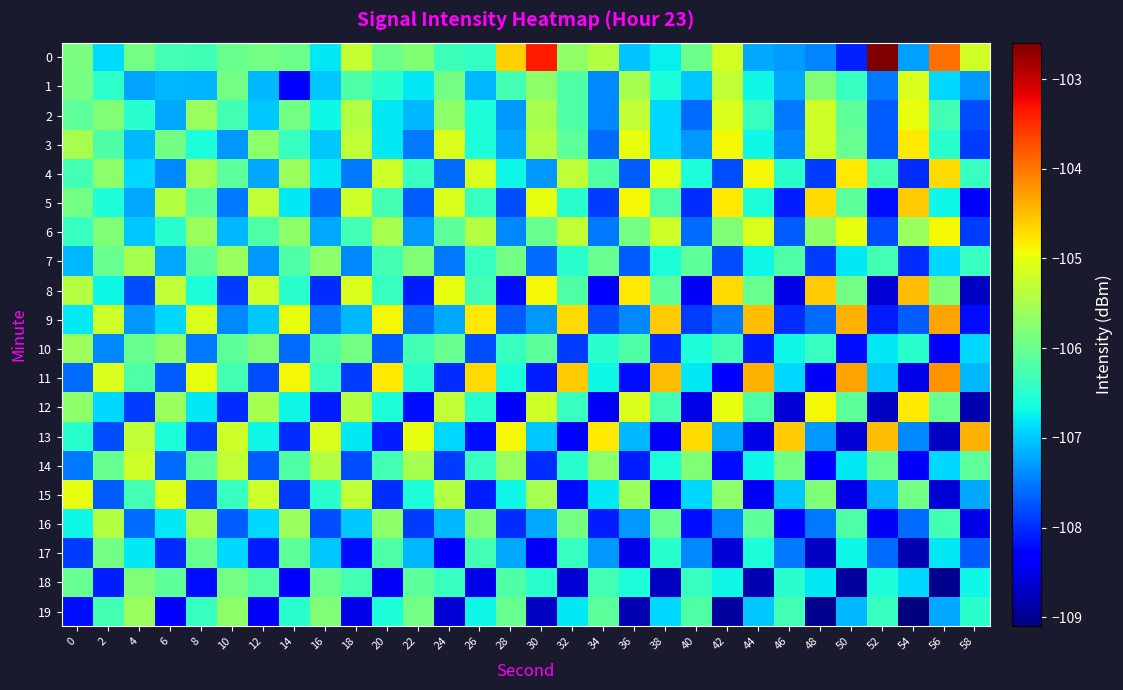

Reading left to right, transcribe all the data shown in this chart.

0: 0=-105.8	2=-106.9	4=-105.9	6=-106.3	8=-106.3	10=-106.0	12=-105.9	14=-106.0	16=-106.8	18=-105.3	20=-106.0	22=-105.8	24=-106.4	26=-106.4	28=-104.6	30=-103.4	32=-105.7	34=-105.4	36=-107.0	38=-106.8	40=-106.0	42=-105.1	44=-107.2	46=-107.3	48=-107.4	50=-108.1	52=-102.6	54=-107.3	56=-104.0	58=-105.2
1: 0=-105.9	2=-106.5	4=-107.2	6=-107.1	8=-107.1	10=-105.9	12=-107.1	14=-108.4	16=-107.0	18=-106.2	20=-106.5	22=-106.8	24=-105.9	26=-107.1	28=-106.3	30=-105.7	32=-106.2	34=-107.4	36=-105.5	38=-106.6	40=-107.0	42=-105.3	44=-106.7	46=-107.2	48=-105.8	50=-106.4	52=-107.5	54=-105.1	56=-106.9	58=-107.3
2: 0=-106.1	2=-105.8	4=-106.5	6=-107.2	8=-105.6	10=-106.3	12=-107.0	14=-105.9	16=-106.7	18=-105.4	20=-106.8	22=-107.1	24=-105.7	26=-106.6	28=-107.3	30=-105.5	32=-106.2	34=-107.4	36=-105.3	38=-106.9	40=-107.6	42=-105.1	44=-106.4	46=-107.5	48=-105.2	50=-106.1	52=-107.7	54=-105.0	56=-106.3	58=-107.8
3: 0=-105.5	2=-106.2	4=-107.1	6=-105.9	8=-106.6	10=-107.3	12=-105.7	14=-106.4	16=-107.0	18=-105.3	20=-106.8	22=-107.5	24=-105.1	26=-106.6	28=-107.2	30=-105.4	32=-106.1	34=-107.6	36=-105.0	38=-106.9	40=-107.3	42=-104.9	44=-106.7	46=-107.4	48=-105.2	50=-106.0	52=-107.7	54=-104.8	56=-106.5	58=-107.9
4: 0=-106.3	2=-105.7	4=-106.9	6=-107.4	8=-105.5	10=-106.1	12=-107.2	14=-105.6	16=-106.8	18=-107.5	20=-105.2	22=-106.4	24=-107.6	26=-105.1	28=-106.7	30=-107.3	32=-105.3	34=-106.2	36=-107.7	38=-105.0	40=-106.6	42=-107.8	44=-104.9	46=-106.5	48=-107.9	50=-104.8	52=-106.3	54=-108.0	56=-104.7	58=-106.4
5: 0=-105.9	2=-106.6	4=-107.2	6=-105.4	8=-106.1	10=-107.5	12=-105.3	14=-106.8	16=-107.6	18=-105.2	20=-106.3	22=-107.7	24=-105.1	26=-106.4	28=-107.8	30=-105.0	32=-106.5	34=-107.9	36=-104.9	38=-106.2	40=-108.0	42=-104.8	44=-106.6	46=-108.1	48=-104.7	50=-106.1	52=-108.2	54=-104.6	56=-106.7	58=-108.3
6: 0=-106.4	2=-105.8	4=-107.0	6=-106.5	8=-105.6	10=-107.1	12=-106.2	14=-105.7	16=-107.2	18=-106.3	20=-105.5	22=-107.3	24=-106.1	26=-105.4	28=-107.4	30=-106.0	32=-105.3	34=-107.5	36=-105.9	38=-105.2	40=-107.6	42=-105.8	44=-105.1	46=-107.7	48=-105.7	50=-105.0	52=-107.8	54=-105.6	56=-104.9	58=-107.9
7: 0=-107.1	2=-106.0	4=-105.5	6=-107.2	8=-106.1	10=-105.6	12=-107.3	14=-106.2	16=-105.7	18=-107.4	20=-106.3	22=-105.8	24=-107.5	26=-106.4	28=-105.9	30=-107.6	32=-106.5	34=-106.0	36=-107.7	38=-106.6	40=-106.1	42=-107.8	44=-106.7	46=-106.2	48=-107.9	50=-106.8	52=-106.3	54=-108.0	56=-106.9	58=-106.4
8: 0=-105.4	2=-106.7	4=-107.8	6=-105.3	8=-106.6	10=-107.9	12=-105.2	14=-106.5	16=-108.0	18=-105.1	20=-106.4	22=-108.1	24=-105.0	26=-106.3	28=-108.2	30=-104.9	32=-106.2	34=-108.3	36=-104.8	38=-106.1	40=-108.4	42=-104.7	44=-106.0	46=-108.5	48=-104.6	50=-105.9	52=-108.6	54=-104.5	56=-105.8	58=-108.7
9: 0=-106.8	2=-105.2	4=-107.3	6=-106.9	8=-105.1	10=-107.4	12=-107.0	14=-105.0	16=-107.5	18=-107.1	20=-104.9	22=-107.6	24=-107.2	26=-104.8	28=-107.7	30=-107.3	32=-104.7	34=-107.8	36=-107.4	38=-104.6	40=-107.9	42=-107.5	44=-104.5	46=-108.0	48=-107.6	50=-104.4	52=-108.1	54=-107.7	56=-104.3	58=-108.2
10: 0=-105.6	2=-107.4	4=-106.0	6=-105.7	8=-107.5	10=-106.1	12=-105.8	14=-107.6	16=-106.2	18=-105.9	20=-107.7	22=-106.3	24=-106.0	26=-107.8	28=-106.4	30=-106.1	32=-107.9	34=-106.5	36=-106.2	38=-108.0	40=-106.6	42=-106.3	44=-108.1	46=-106.7	48=-106.4	50=-108.2	52=-106.8	54=-106.5	56=-108.3	58=-106.9
11: 0=-107.6	2=-105.1	4=-106.2	6=-107.7	8=-105.0	10=-106.3	12=-107.8	14=-104.9	16=-106.4	18=-107.9	20=-104.8	22=-106.5	24=-108.0	26=-104.7	28=-106.6	30=-108.1	32=-104.6	34=-106.7	36=-108.2	38=-104.5	40=-106.8	42=-108.3	44=-104.4	46=-106.9	48=-108.4	50=-104.3	52=-107.0	54=-108.5	56=-104.2	58=-107.1
12: 0=-105.7	2=-106.9	4=-107.9	6=-105.6	8=-106.8	10=-108.0	12=-105.5	14=-106.7	16=-108.1	18=-105.4	20=-106.6	22=-108.2	24=-105.3	26=-106.5	28=-108.3	30=-105.2	32=-106.4	34=-108.4	36=-105.1	38=-106.3	40=-108.5	42=-105.0	44=-106.2	46=-108.6	48=-104.9	50=-106.1	52=-108.7	54=-104.8	56=-106.0	58=-108.8
13: 0=-106.5	2=-107.8	4=-105.3	6=-106.6	8=-107.9	10=-105.2	12=-106.7	14=-108.0	16=-105.1	18=-106.8	20=-108.1	22=-105.0	24=-106.9	26=-108.2	28=-104.9	30=-107.0	32=-108.3	34=-104.8	36=-107.1	38=-108.4	40=-104.7	42=-107.2	44=-108.5	46=-104.6	48=-107.3	50=-108.6	52=-104.5	54=-107.4	56=-108.7	58=-104.4
14: 0=-107.5	2=-106.0	4=-105.2	6=-107.6	8=-106.1	10=-105.3	12=-107.7	14=-106.2	16=-105.4	18=-107.8	20=-106.3	22=-105.5	24=-107.9	26=-106.4	28=-105.6	30=-108.0	32=-106.5	34=-105.7	36=-108.1	38=-106.6	40=-105.8	42=-108.2	44=-106.7	46=-105.9	48=-108.3	50=-106.8	52=-106.0	54=-108.4	56=-106.9	58=-106.1
15: 0=-105.0	2=-107.7	4=-106.3	6=-105.1	8=-107.8	10=-106.4	12=-105.2	14=-107.9	16=-106.5	18=-105.3	20=-108.0	22=-106.6	24=-105.4	26=-108.1	28=-106.7	30=-105.5	32=-108.2	34=-106.8	36=-105.6	38=-108.3	40=-106.9	42=-105.7	44=-108.4	46=-107.0	48=-105.8	50=-108.5	52=-107.1	54=-105.9	56=-108.6	58=-107.2
16: 0=-106.7	2=-105.4	4=-107.6	6=-106.8	8=-105.5	10=-107.7	12=-106.9	14=-105.6	16=-107.8	18=-107.0	20=-105.7	22=-107.9	24=-107.1	26=-105.8	28=-108.0	30=-107.2	32=-105.9	34=-108.1	36=-107.3	38=-106.0	40=-108.2	42=-107.4	44=-106.1	46=-108.3	48=-107.5	50=-106.2	52=-108.4	54=-107.6	56=-106.3	58=-108.5
17: 0=-107.9	2=-105.9	4=-106.8	6=-108.0	8=-106.0	10=-106.9	12=-108.1	14=-106.1	16=-107.0	18=-108.2	20=-106.2	22=-107.1	24=-108.3	26=-106.3	28=-107.2	30=-108.4	32=-106.4	34=-107.3	36=-108.5	38=-106.5	40=-107.4	42=-108.6	44=-106.6	46=-107.5	48=-108.7	50=-106.7	52=-107.6	54=-108.8	56=-106.8	58=-107.7
18: 0=-106.0	2=-108.1	4=-105.8	6=-106.1	8=-108.2	10=-105.9	12=-106.2	14=-108.3	16=-106.0	18=-106.3	20=-108.4	22=-106.1	24=-106.4	26=-108.5	28=-106.2	30=-106.5	32=-108.6	34=-106.3	36=-106.6	38=-108.7	40=-106.4	42=-106.7	44=-108.8	46=-106.5	48=-106.8	50=-108.9	52=-106.6	54=-106.9	56=-109.0	58=-106.7
19: 0=-108.2	2=-106.3	4=-105.6	6=-108.3	8=-106.4	10=-105.7	12=-108.4	14=-106.5	16=-105.8	18=-108.5	20=-106.6	22=-105.9	24=-108.6	26=-106.7	28=-106.0	30=-108.7	32=-106.8	34=-106.1	36=-108.8	38=-106.9	40=-106.2	42=-108.9	44=-107.0	46=-106.3	48=-109.0	50=-107.1	52=-106.4	54=-109.1	56=-107.2	58=-106.5